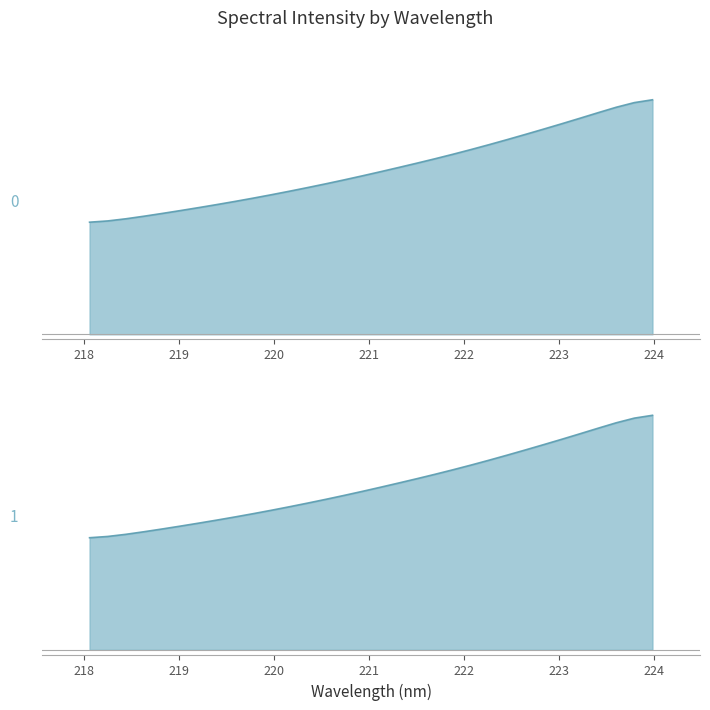

What is the label of the 16th point from the right?

221.1174